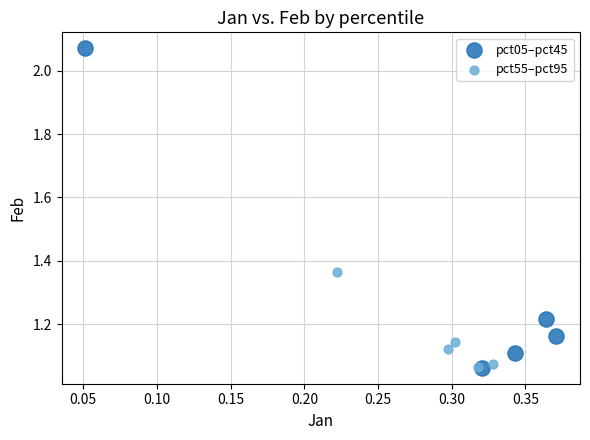

Which series contains the highest Y value?

pct05–pct45